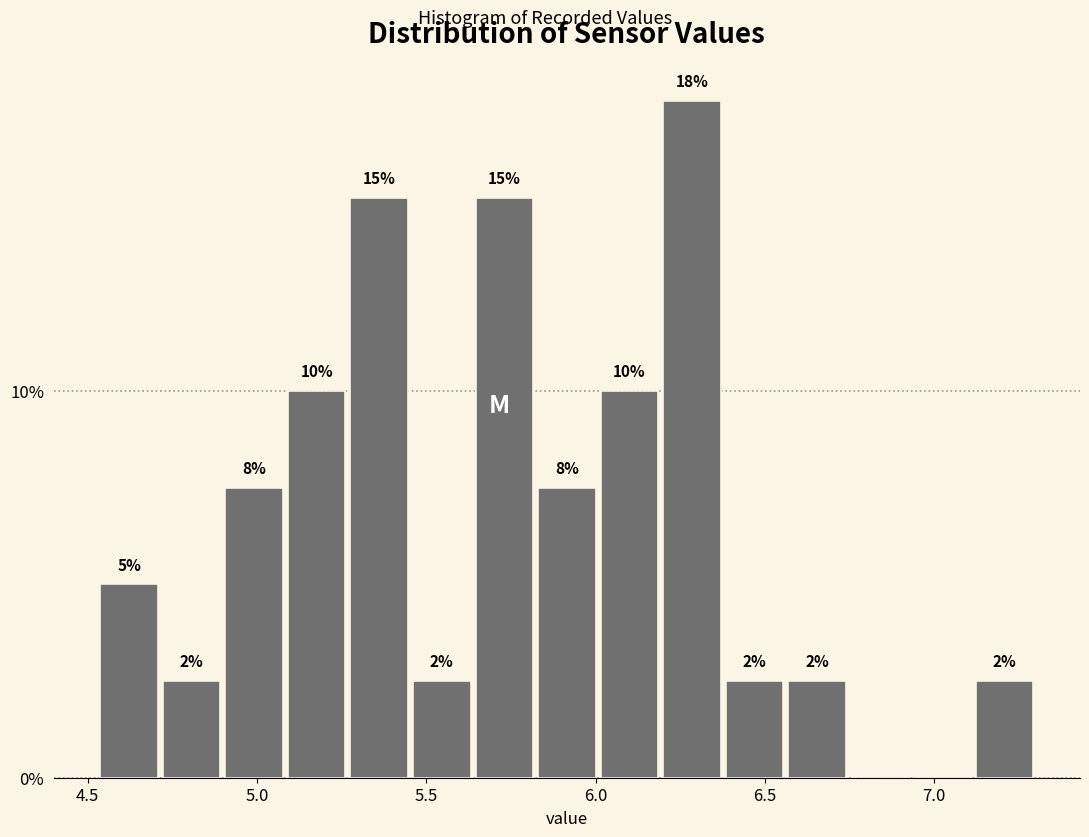

Read against the x-axis, roughly where is the centre of the tallest bar?

6.30